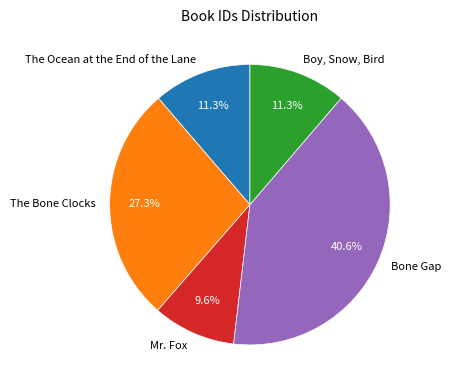

Is there any slice that represents more than half of the pie?

No